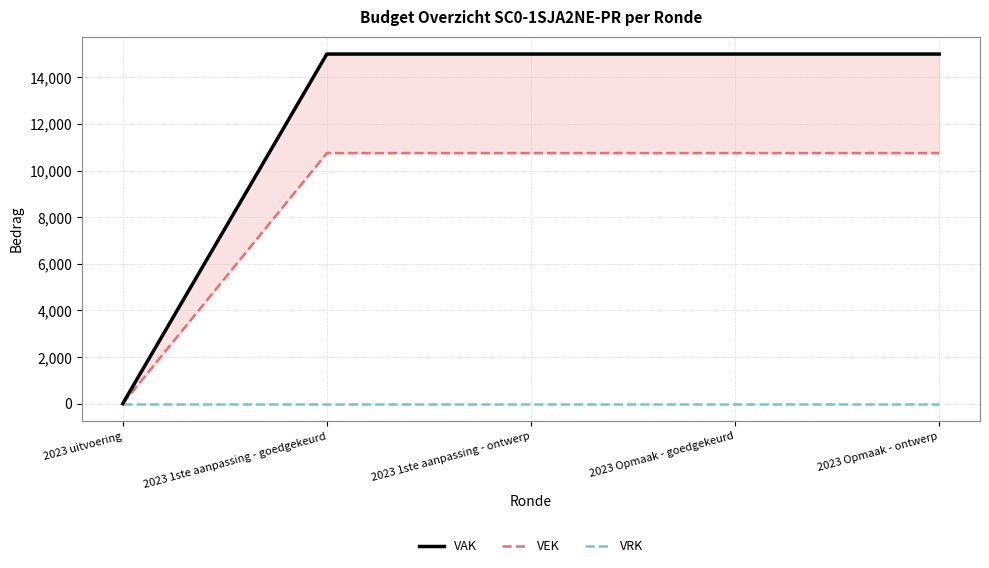

How many distinct data groups are displayed?

3